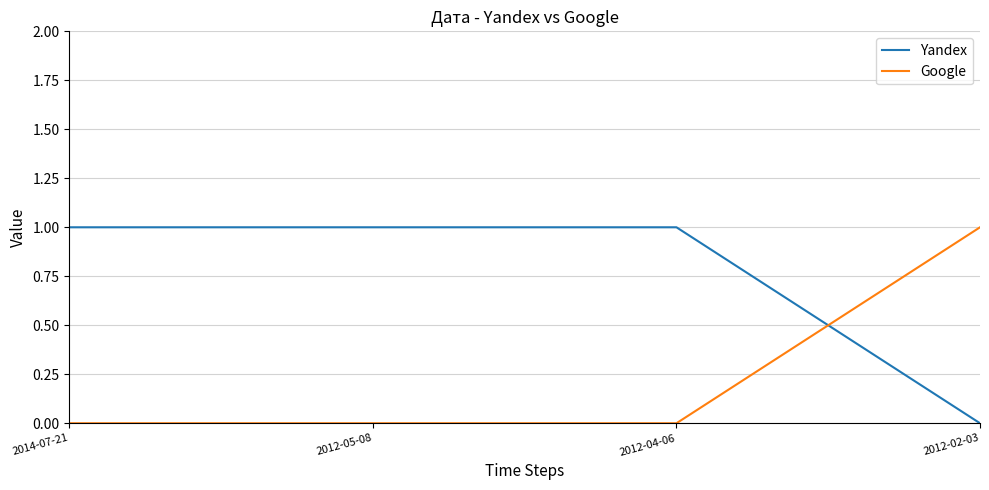

Is it true that Yandex equals 0 at 2012-02-03?

True